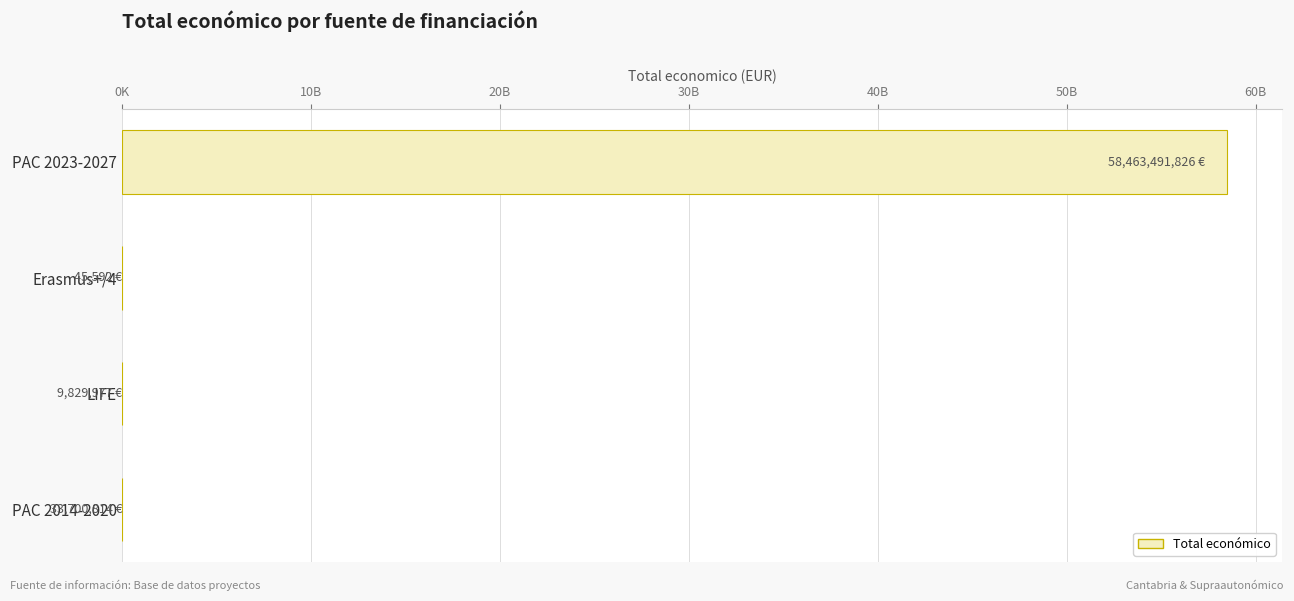

What is the greatest value displayed?

58463491826